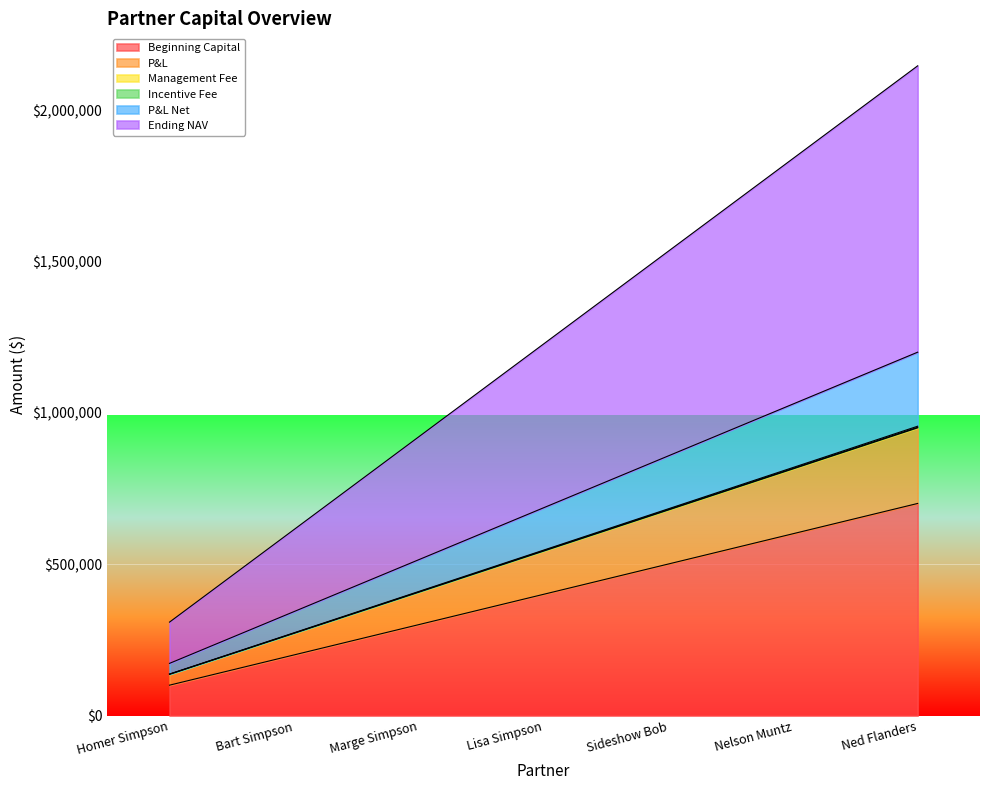

What is the minimum value shown in the chart?

101000.0